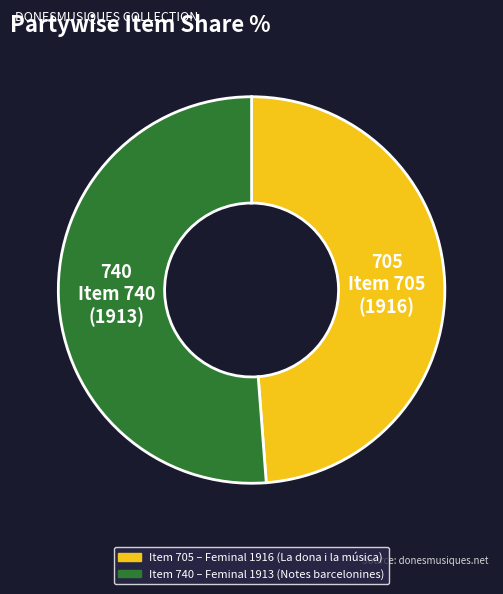

Does any single category account for the majority?

Yes